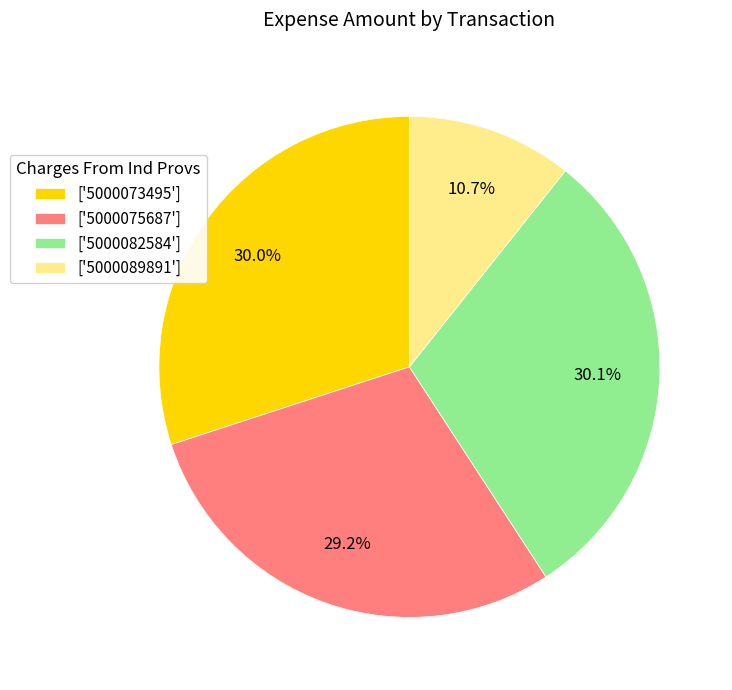

How many slices are in this pie chart?

4